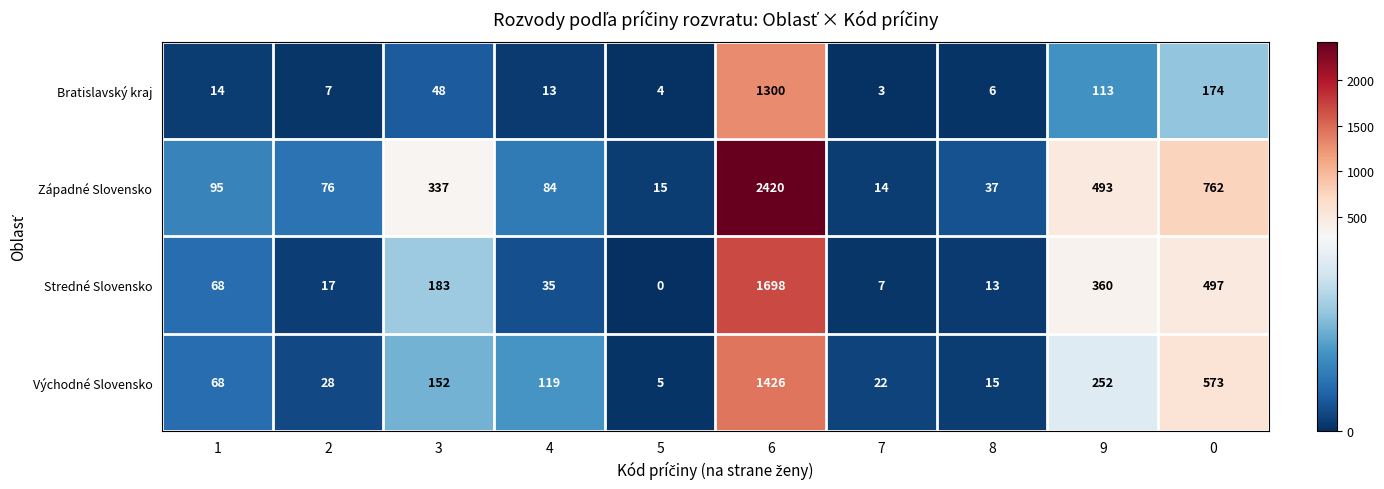

At which label does Západné Slovensko reach its minimum?

7